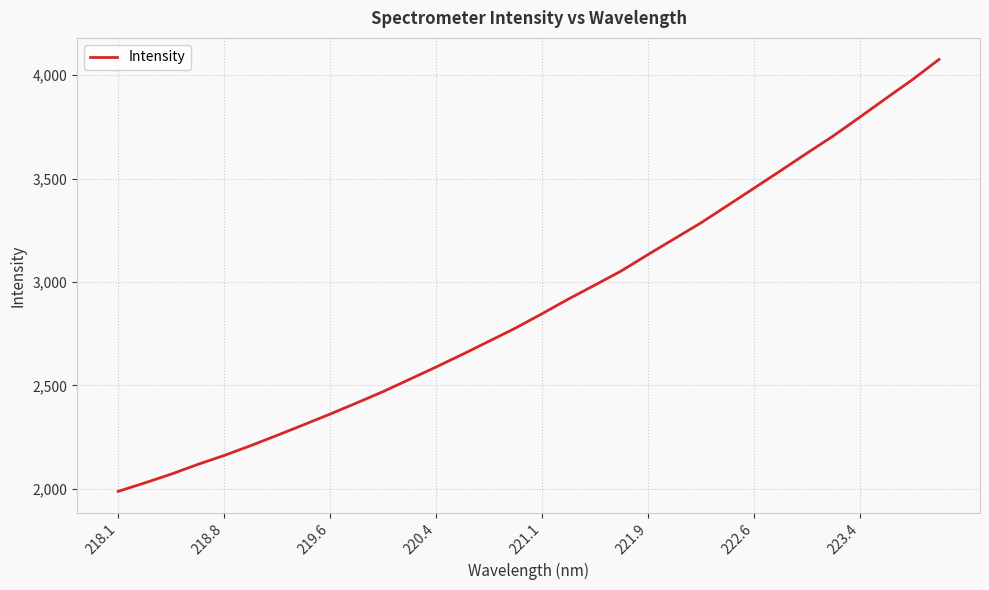

What is the greatest value displayed?

4075.1